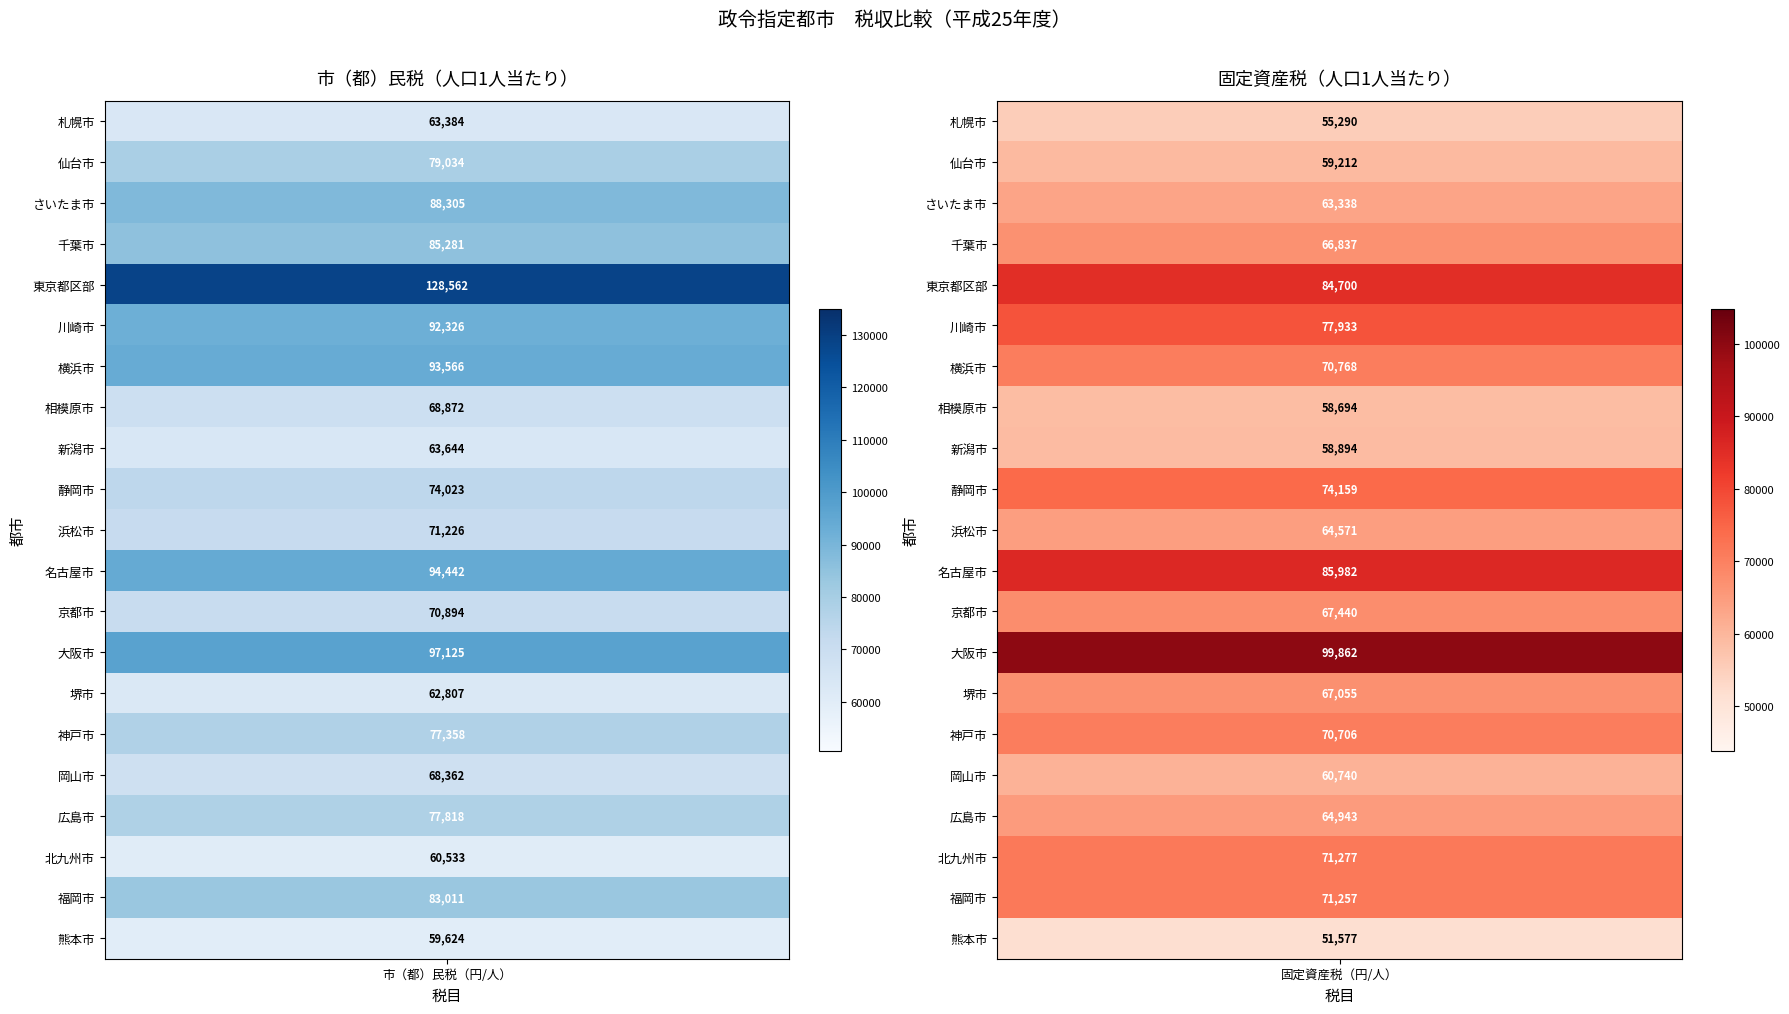

Reading left to right, list all the values displayed in this chart.

札幌市: 63383.9	55289.9
仙台市: 79033.8	59211.6
さいたま市: 88304.9	63337.5
千葉市: 85281.0	66837.2
東京都区部: 128562.5	84699.7
川崎市: 92326.4	77932.7
横浜市: 93566.5	70767.6
相模原市: 68871.6	58693.9
新潟市: 63644.1	58893.7
静岡市: 74023.4	74158.6
浜松市: 71225.6	64571.3
名古屋市: 94441.5	85981.9
京都市: 70894.1	67440.2
大阪市: 97125.0	99861.7
堺市: 62807.4	67054.9
神戸市: 77358.0	70706.4
岡山市: 68362.5	60739.7
広島市: 77817.9	64942.7
北九州市: 60532.8	71277.4
福岡市: 83011.1	71257.1
熊本市: 59623.6	51576.7